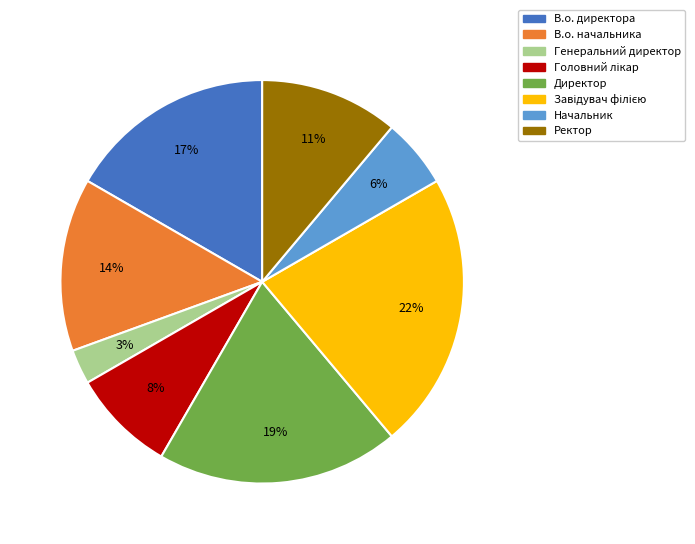

Is Генеральний директор the majority of the pie?

No